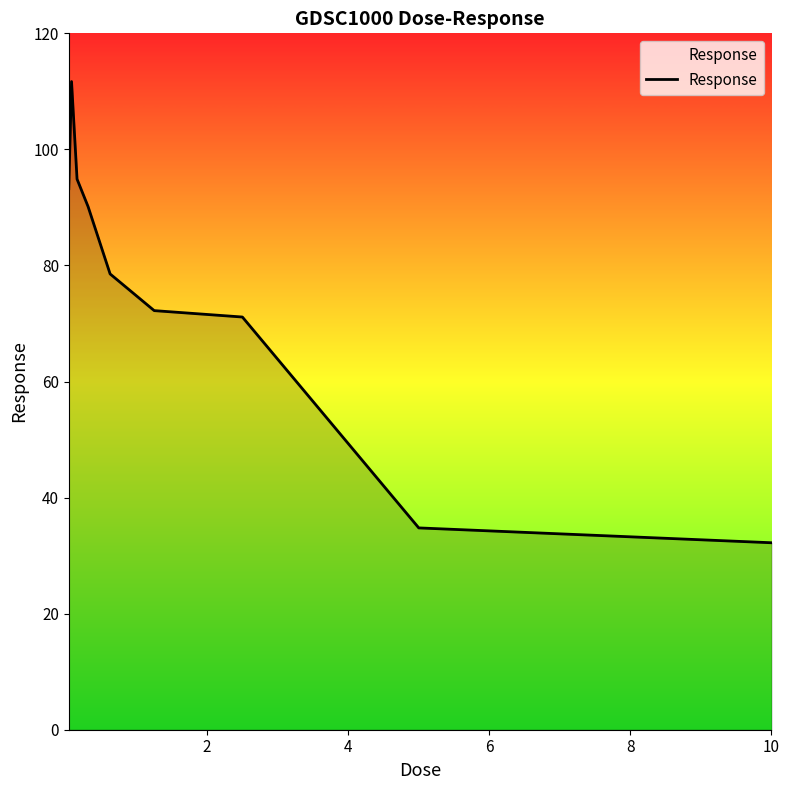

What is the smallest value displayed?

32.2